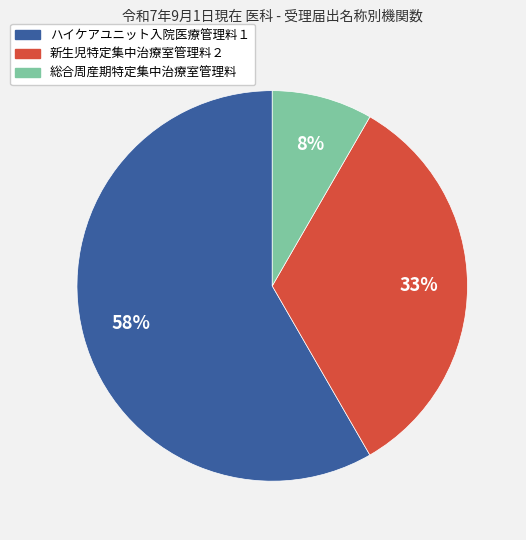

Count the number of slices in the pie.

3